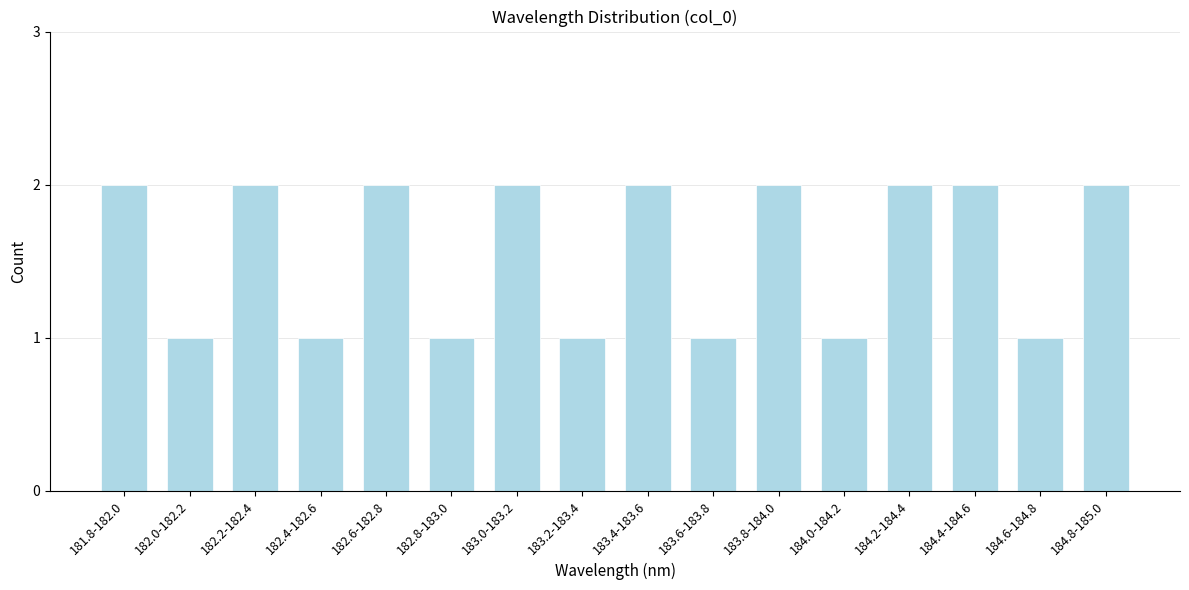

Reading left to right, what are all the values shown in this chart?

2	1	2	1	2	1	2	1	2	1	2	1	2	2	1	2